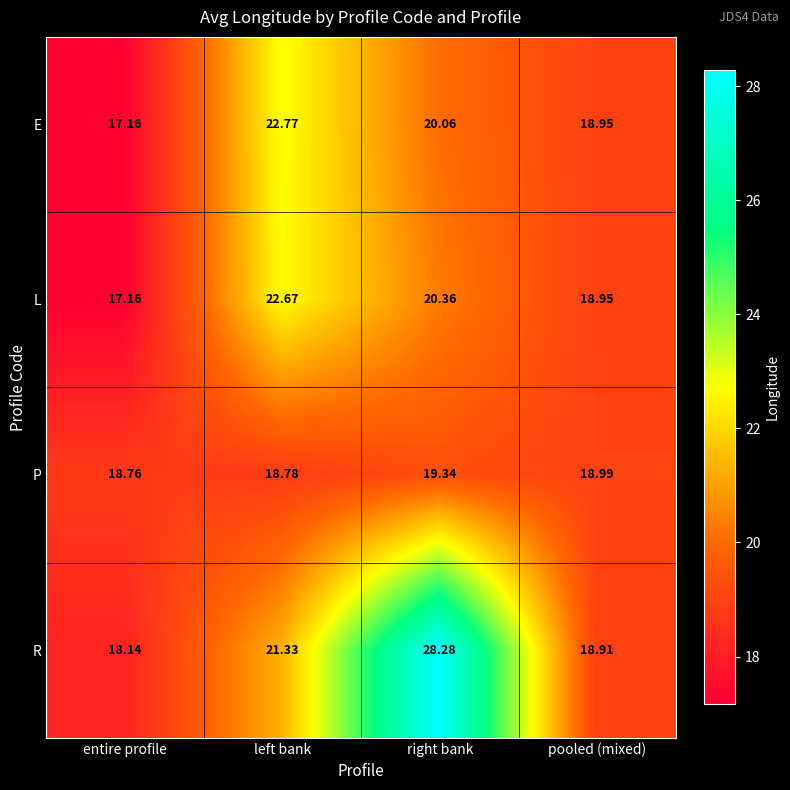

Which series changed the most between left bank and pooled (mixed)?

E